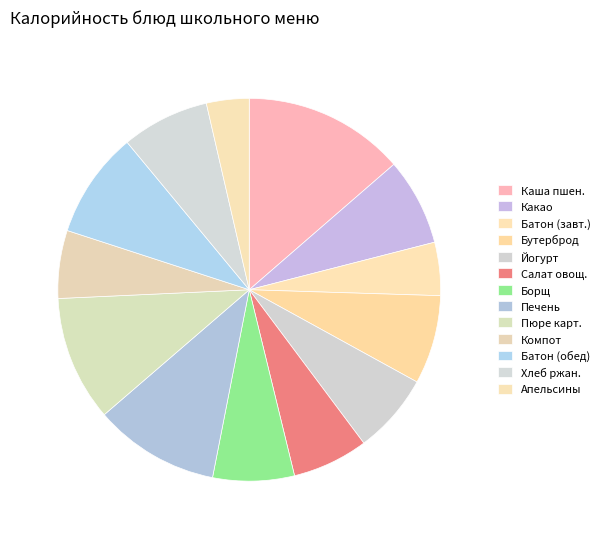

How many segments does this pie chart have?

13